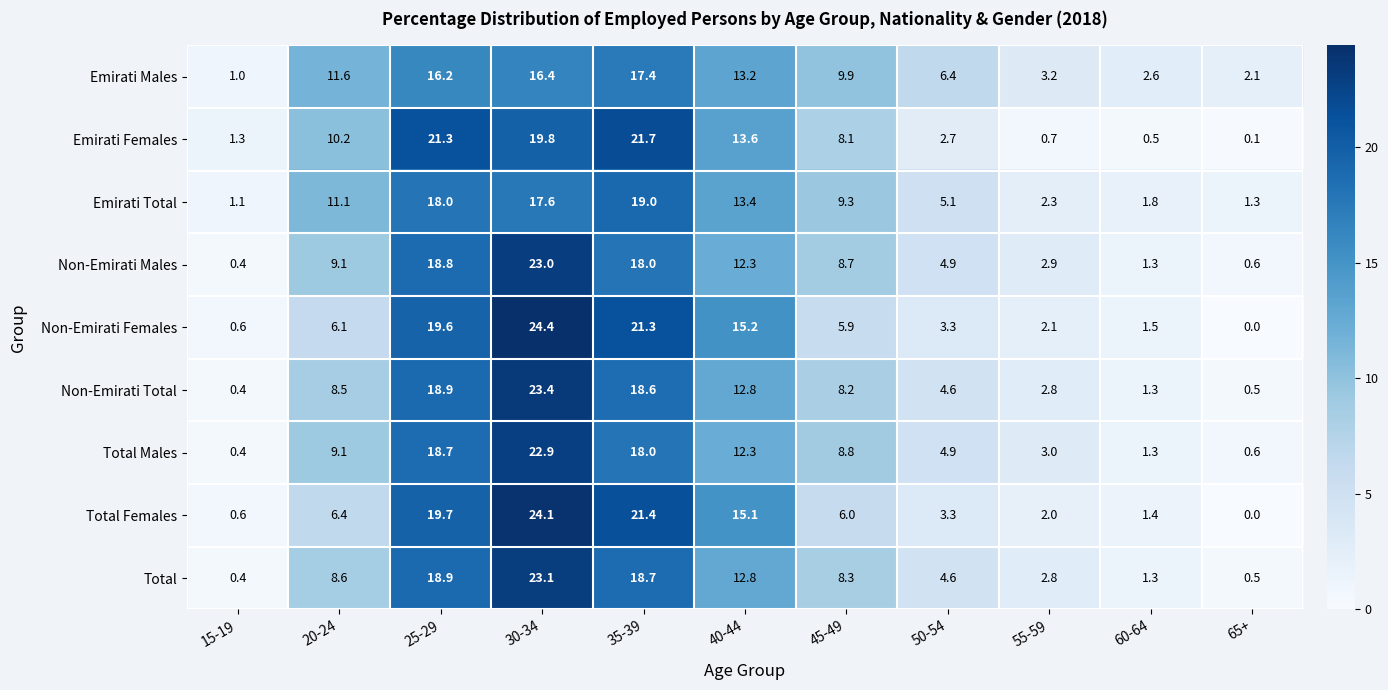

Count the number of categories in the chart.

11